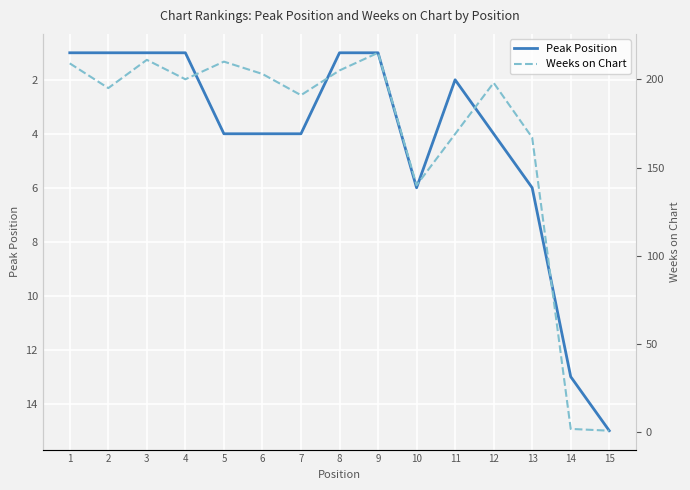

Rank the series by their average value, from lowest to highest.

Peak Position, Weeks on Chart